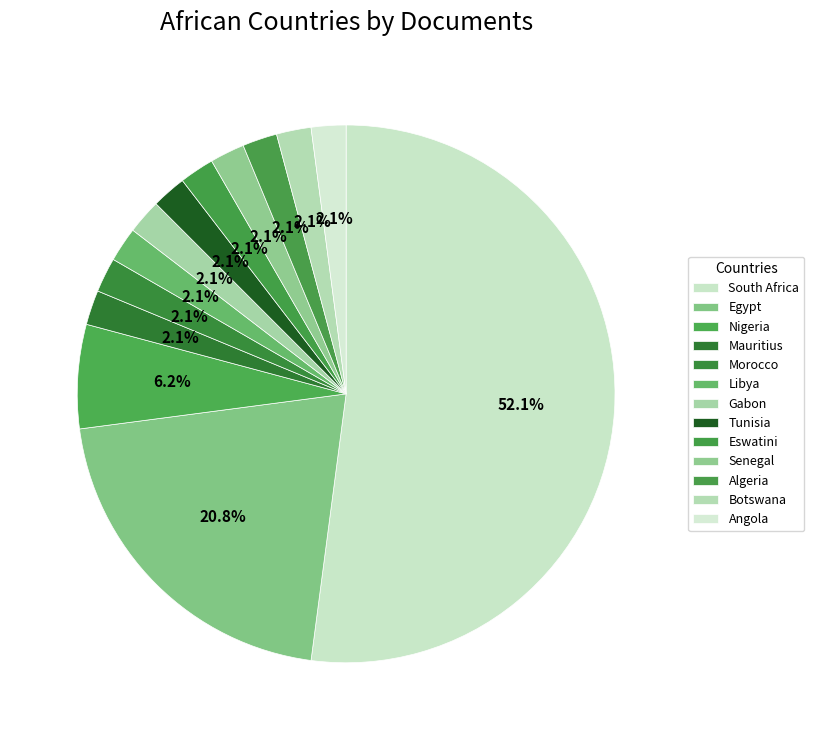

Count the number of slices in the pie.

13